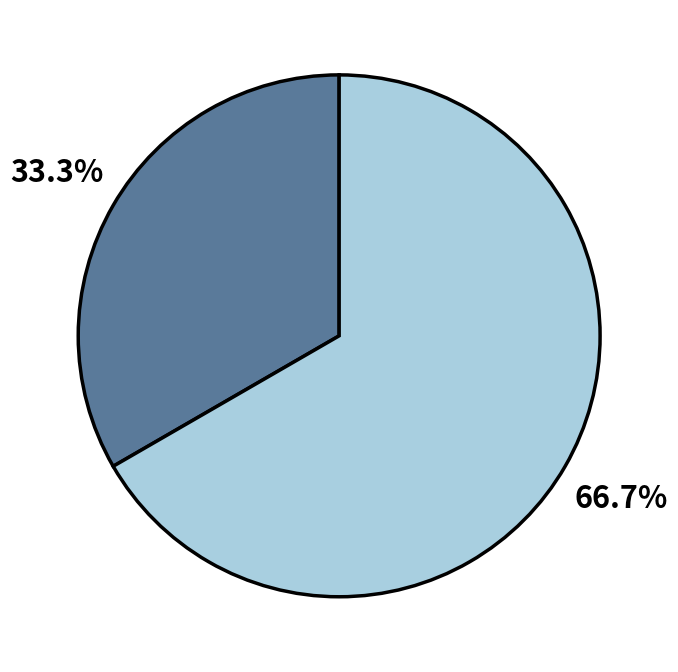

Is there any slice that represents more than half of the pie?

Yes